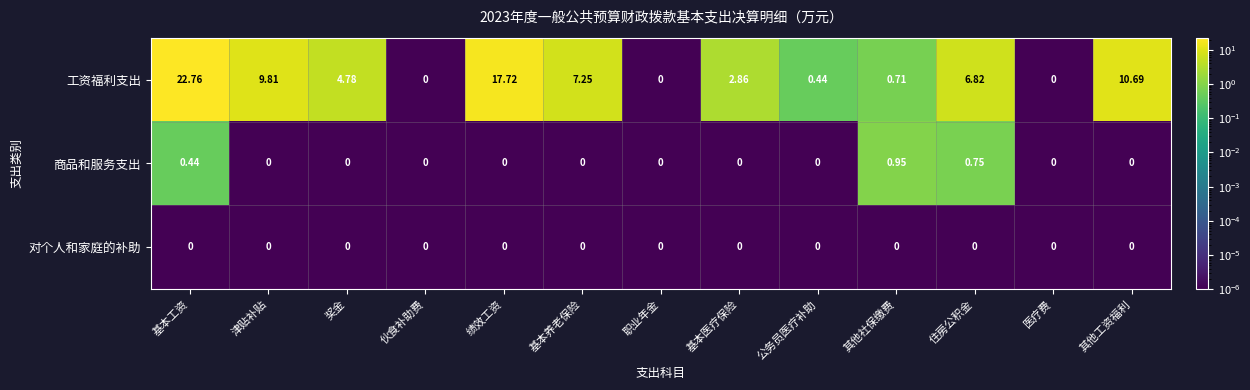

List the series in order of their peak value, highest first.

工资福利支出, 商品和服务支出, 对个人和家庭的补助